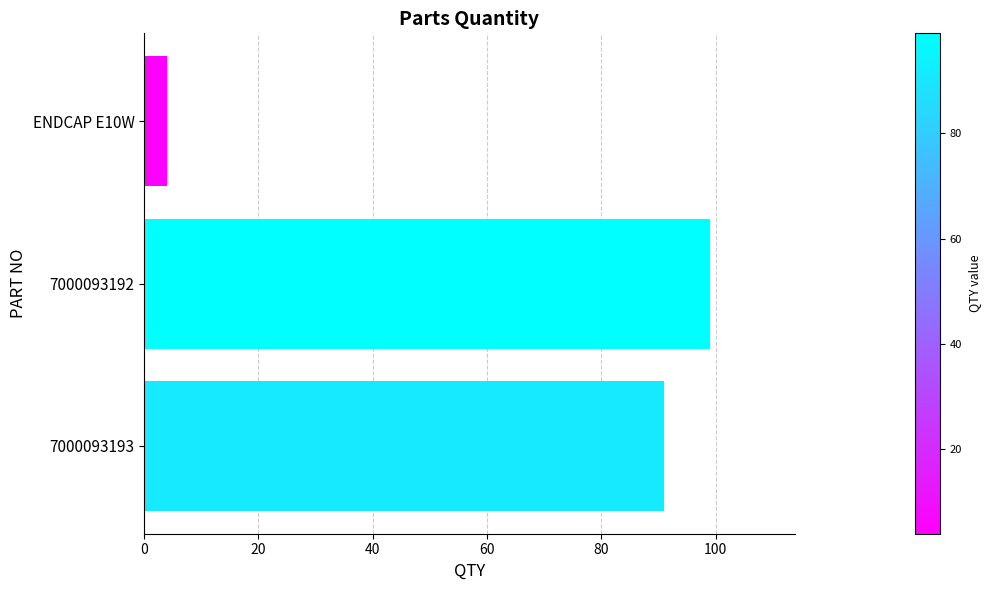

How many values are below 91?

1